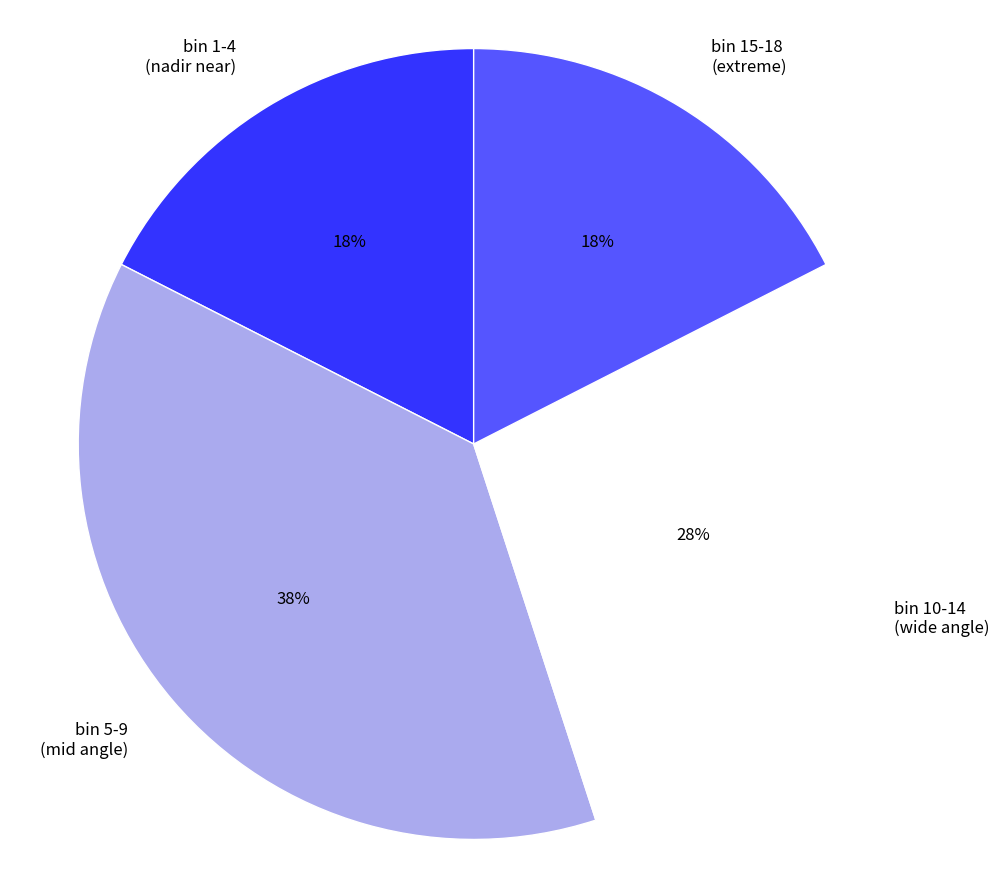

How many segments does this pie chart have?

4